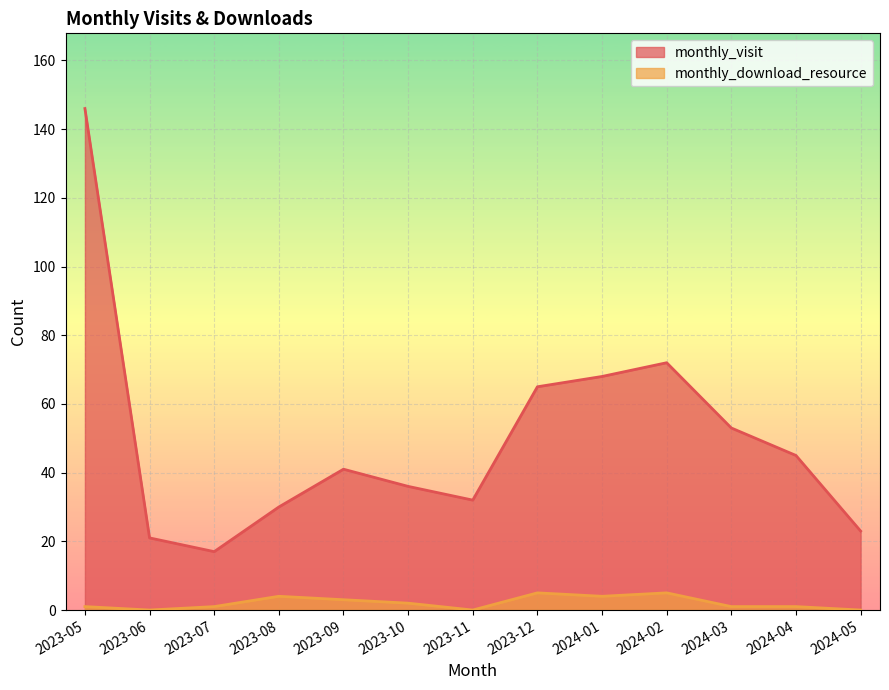

What is the label of the 8th point from the left?

2023-12